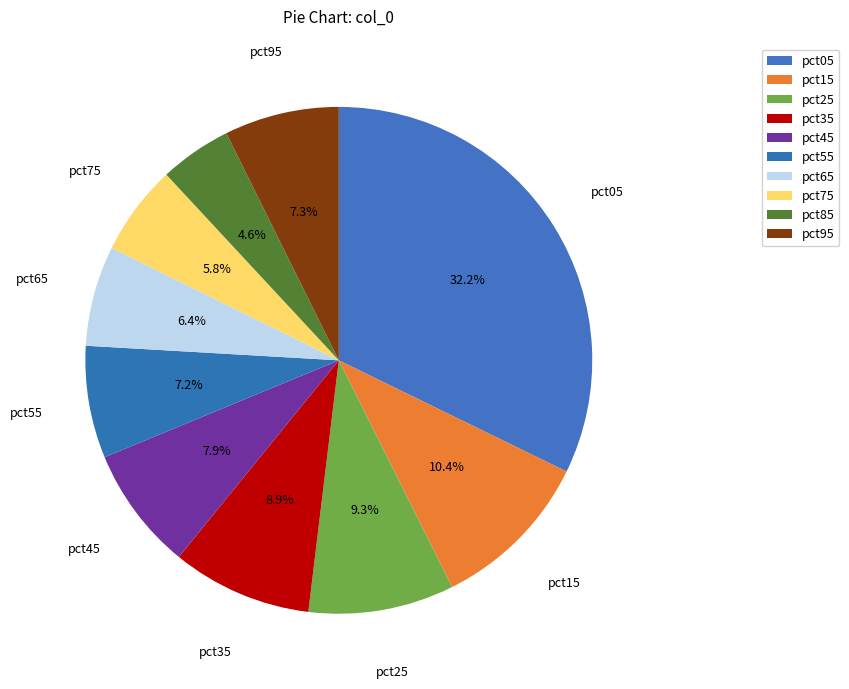

Is there any slice that represents more than half of the pie?

No